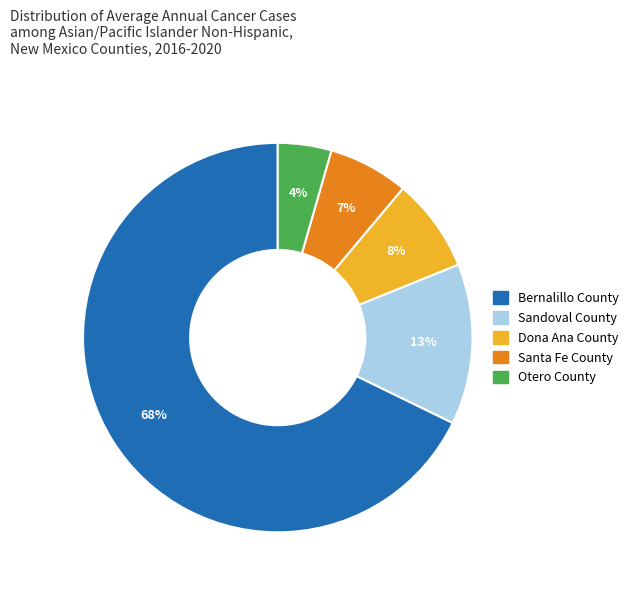

Is there a majority slice in this chart?

Yes